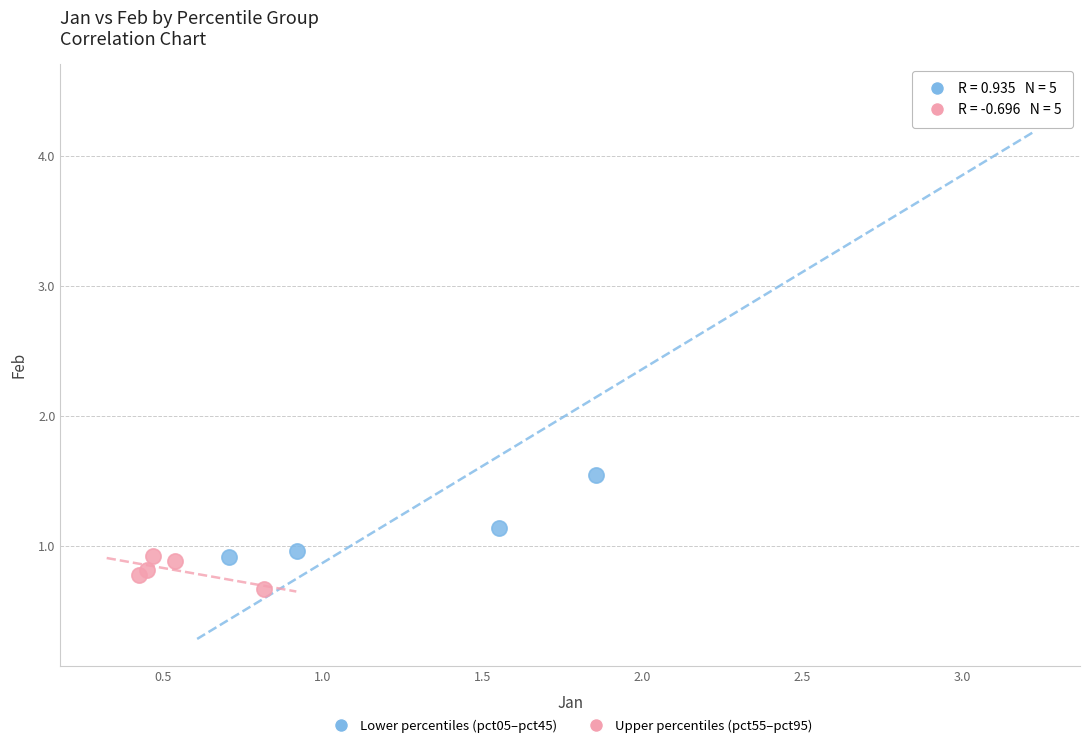

Which series reaches the maximum Y coordinate?

Lower percentiles (pct05–pct45)